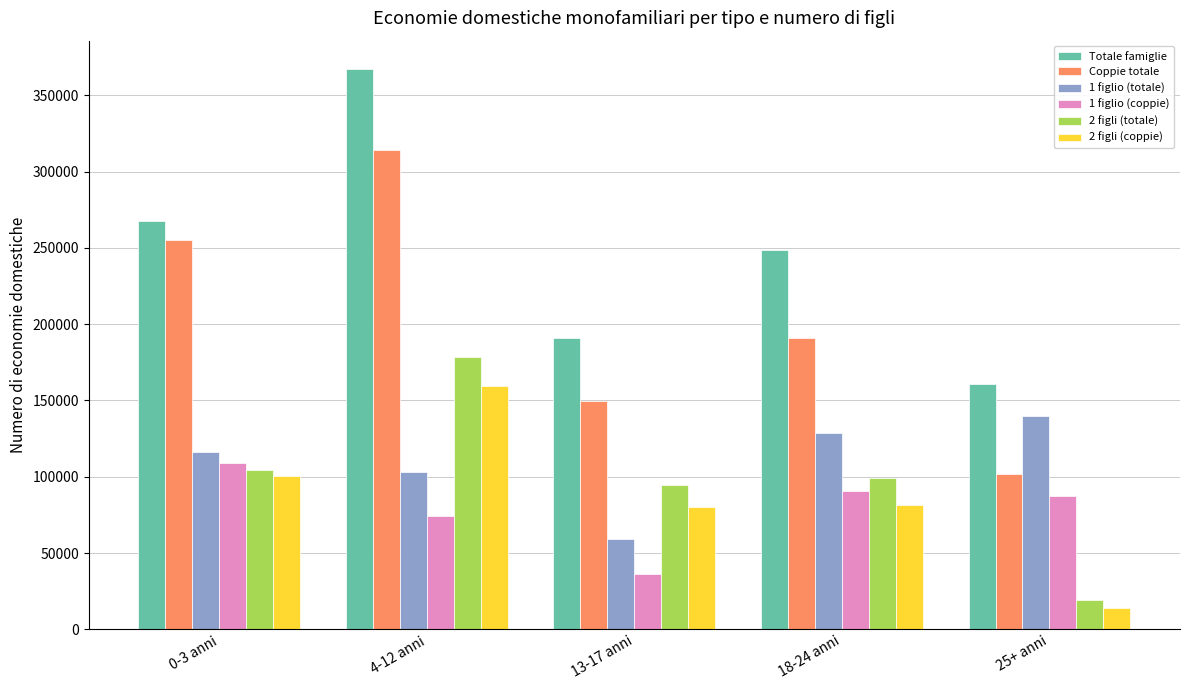

List the labels in order of Totale famiglie value, smallest first.

25+ anni, 13-17 anni, 18-24 anni, 0-3 anni, 4-12 anni